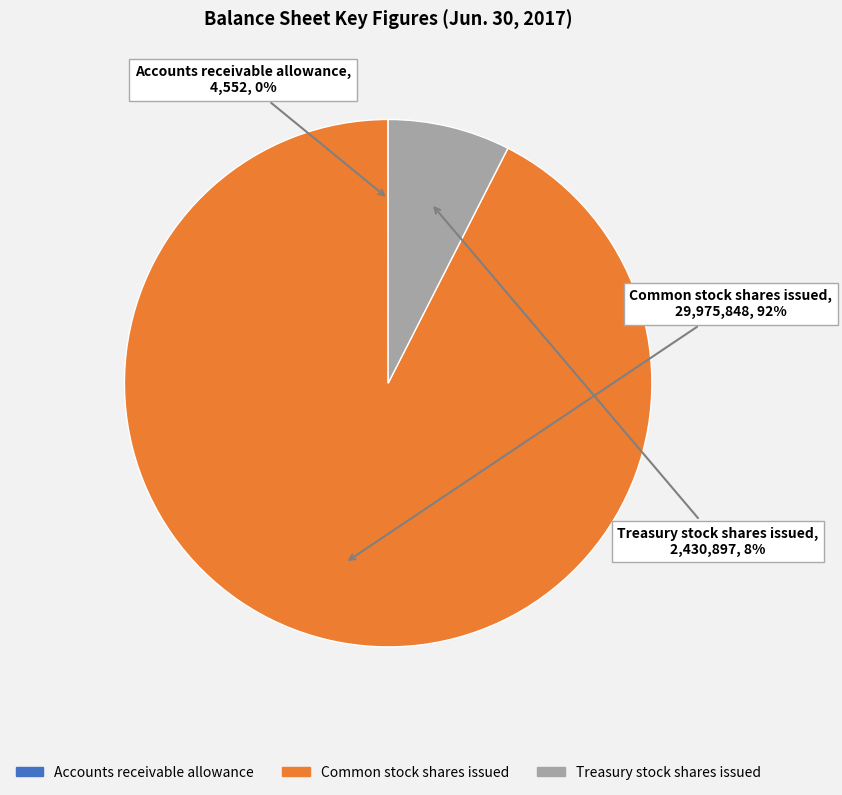

To the nearest percent, what is the average slice percentage?

33%